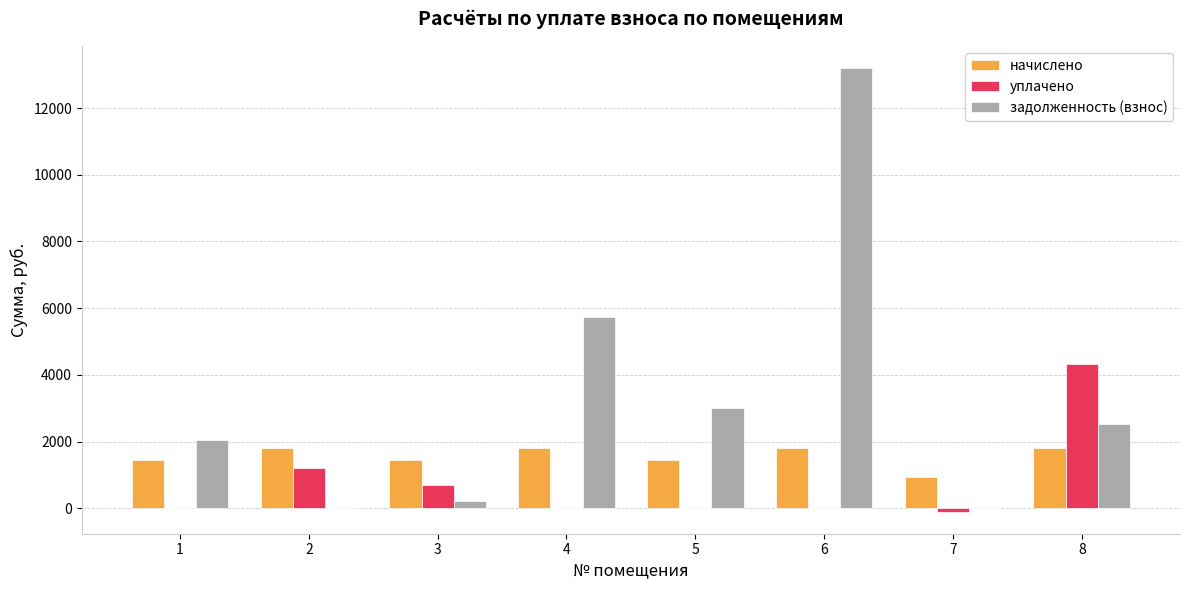

What is the highest value of the начислено series?

1806.5